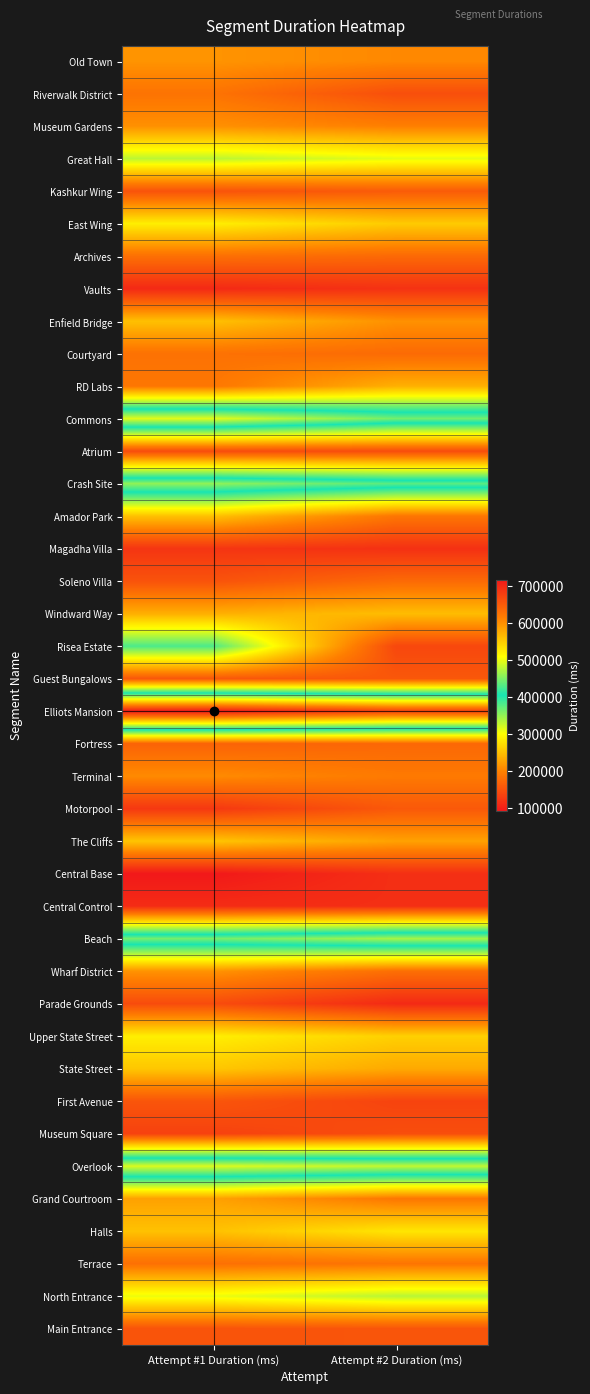

What is the smallest value displayed?

93801